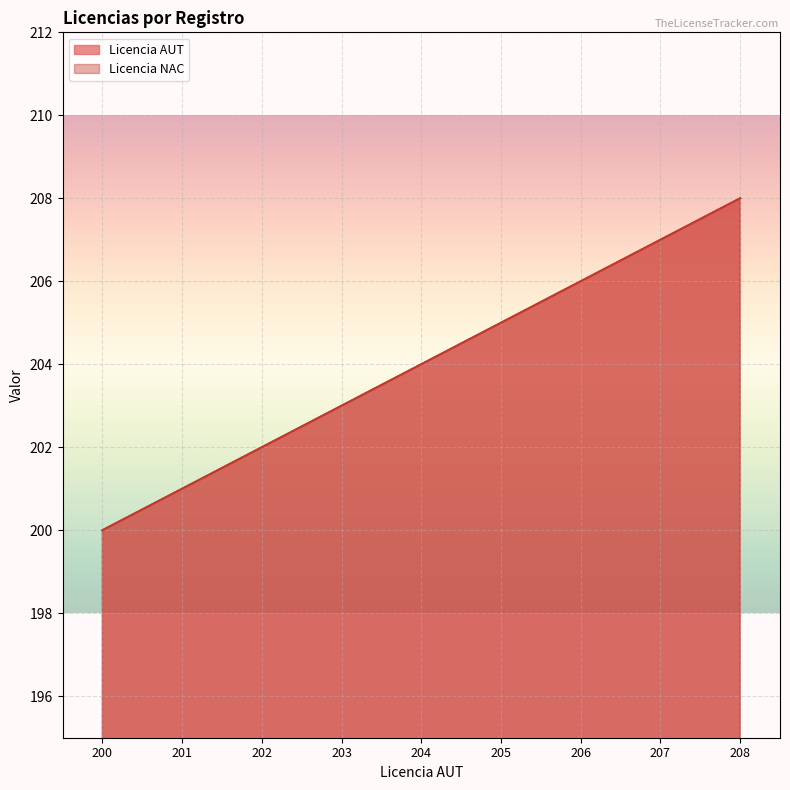

Where does the Licencia AUT series first go above 204?

205